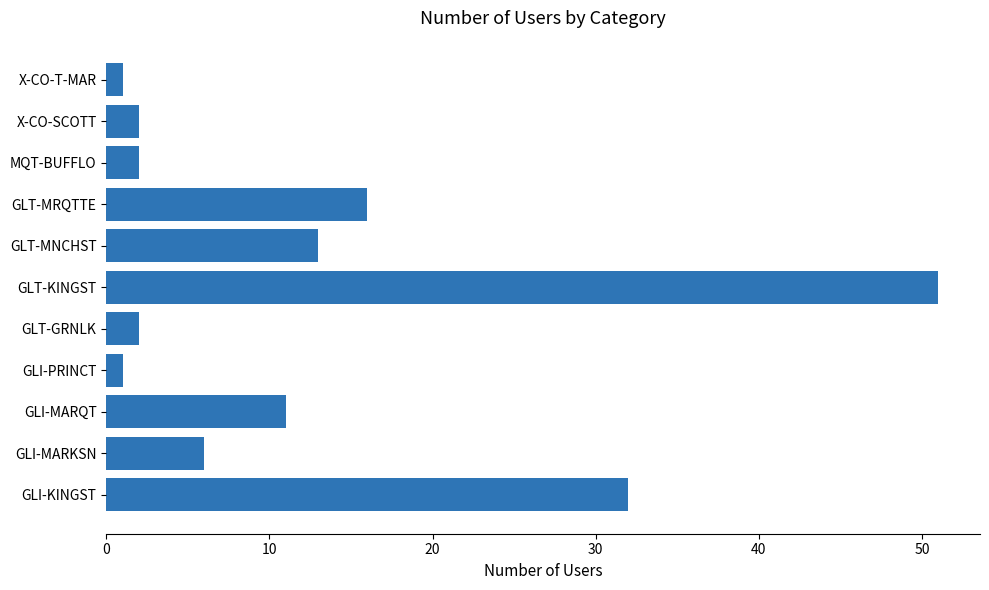

What is the difference between the second highest and minimum values?

31